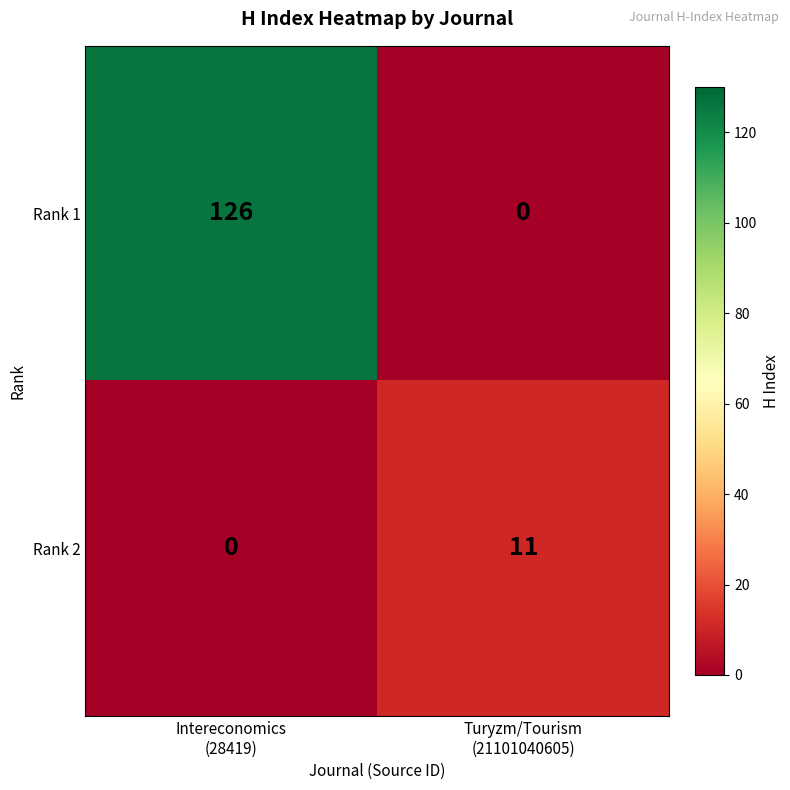

What is the sum of all Rank 2 values?

11